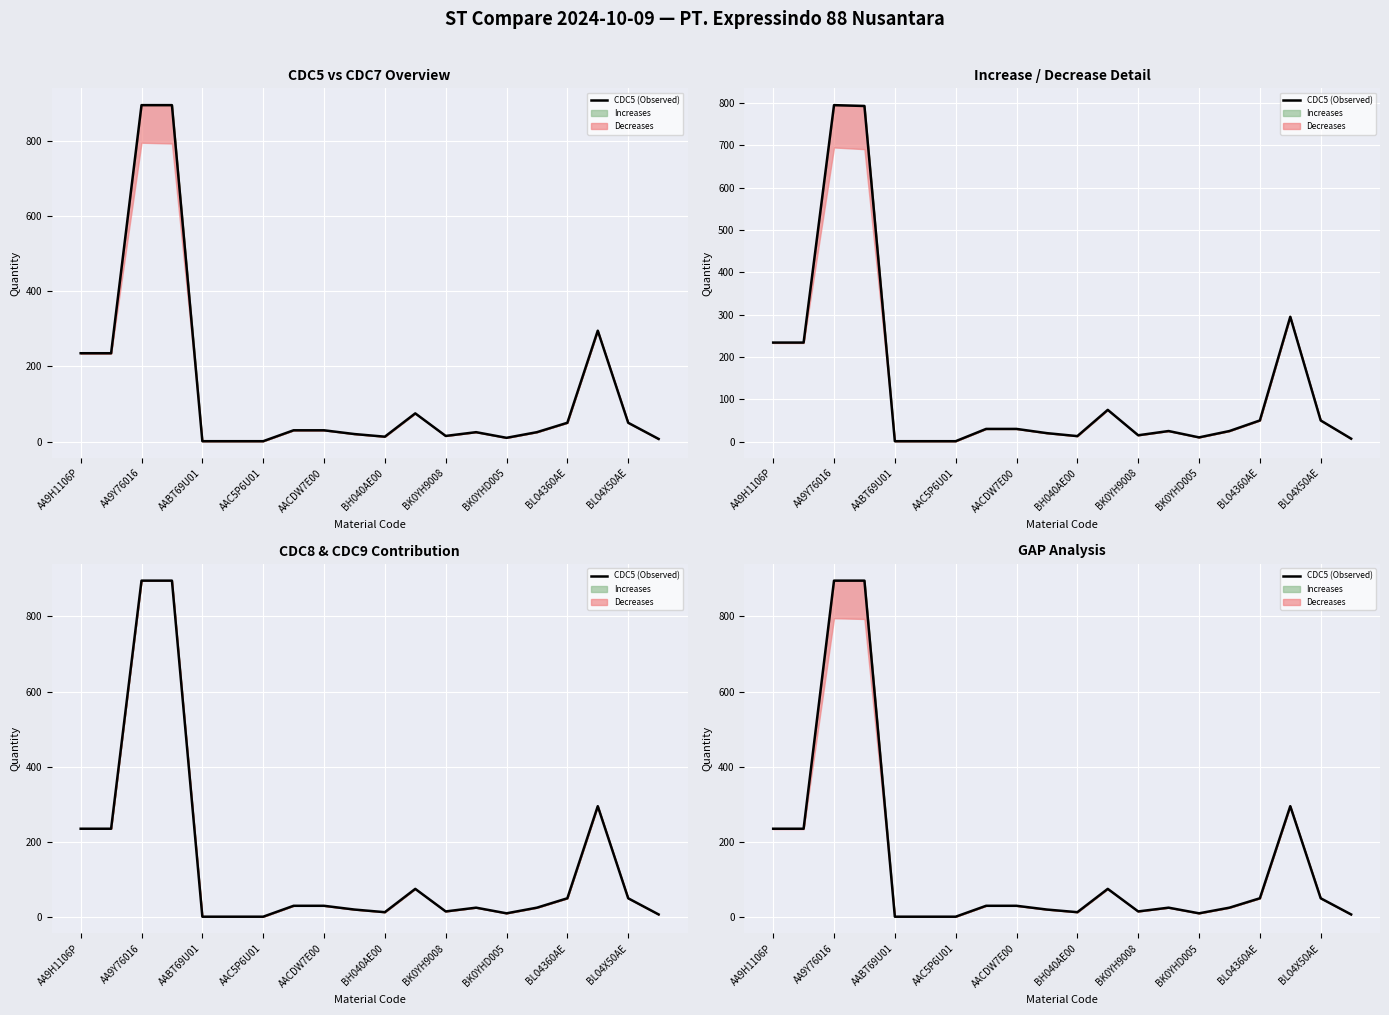

Does the chart display data point markers on the line(s)?

No